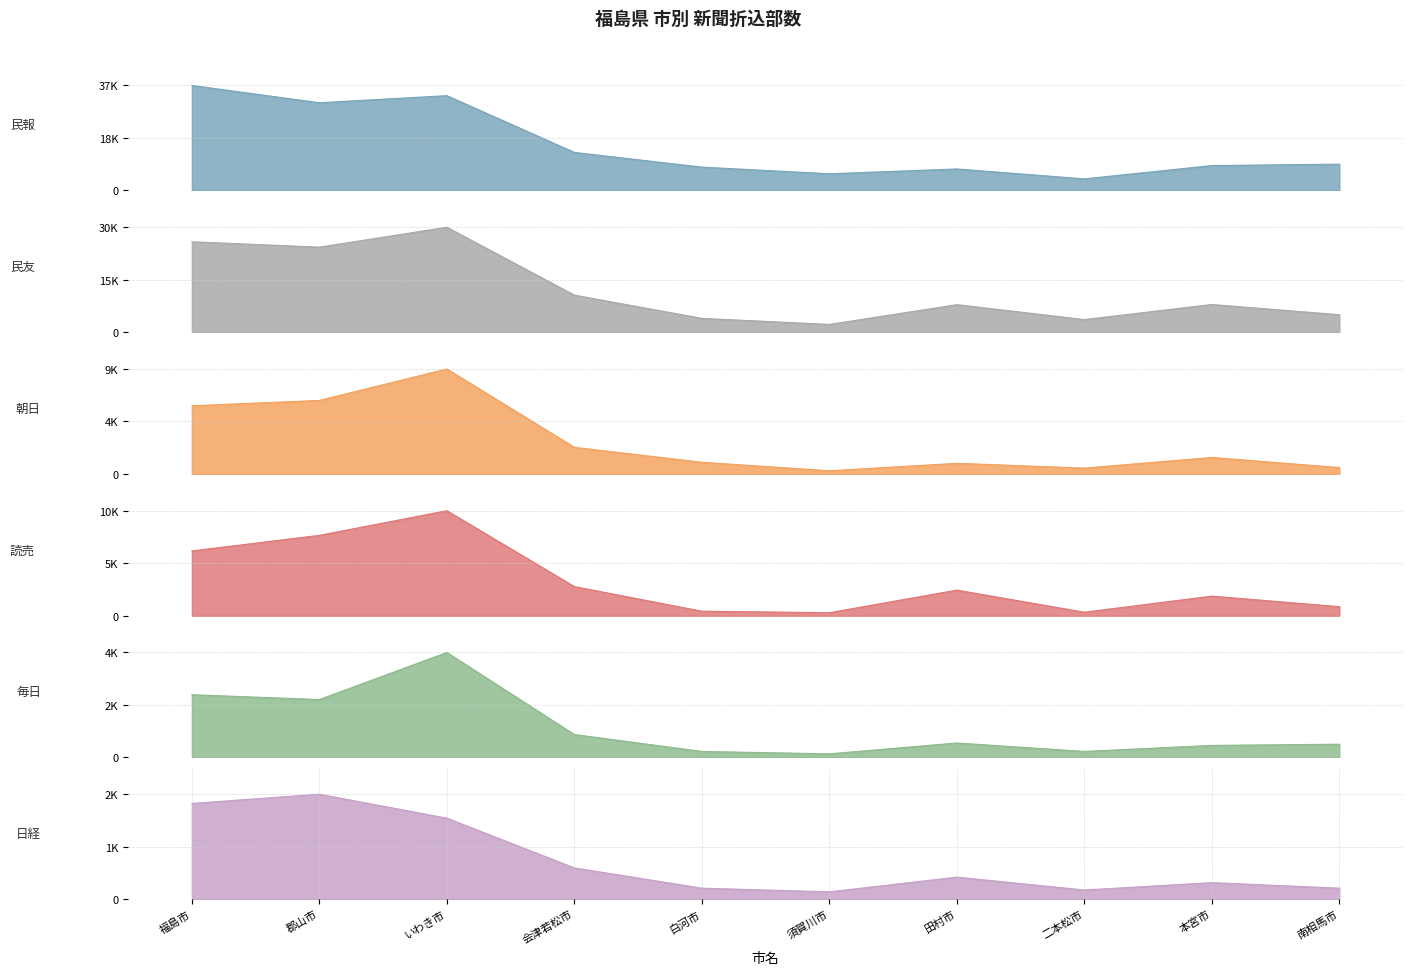

Does the chart have visible grid lines?

Yes